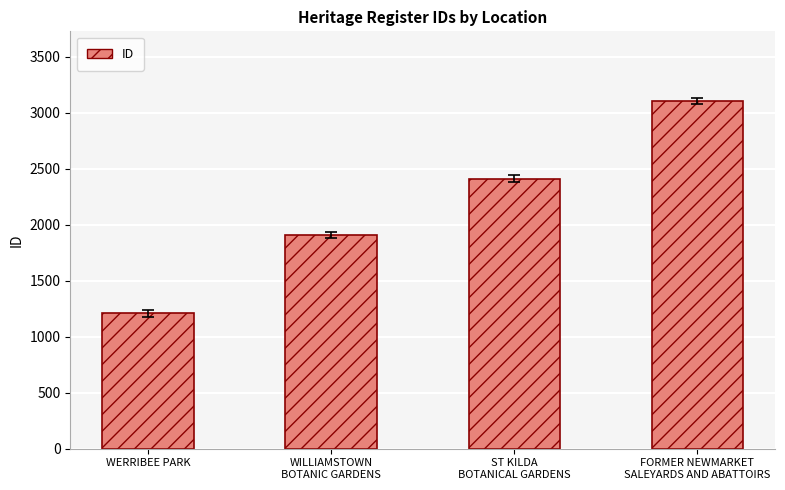

The chart shows a value of 3105 at FORMER NEWMARKET
SALEYARDS AND ABATTOIRS. True or false?

True